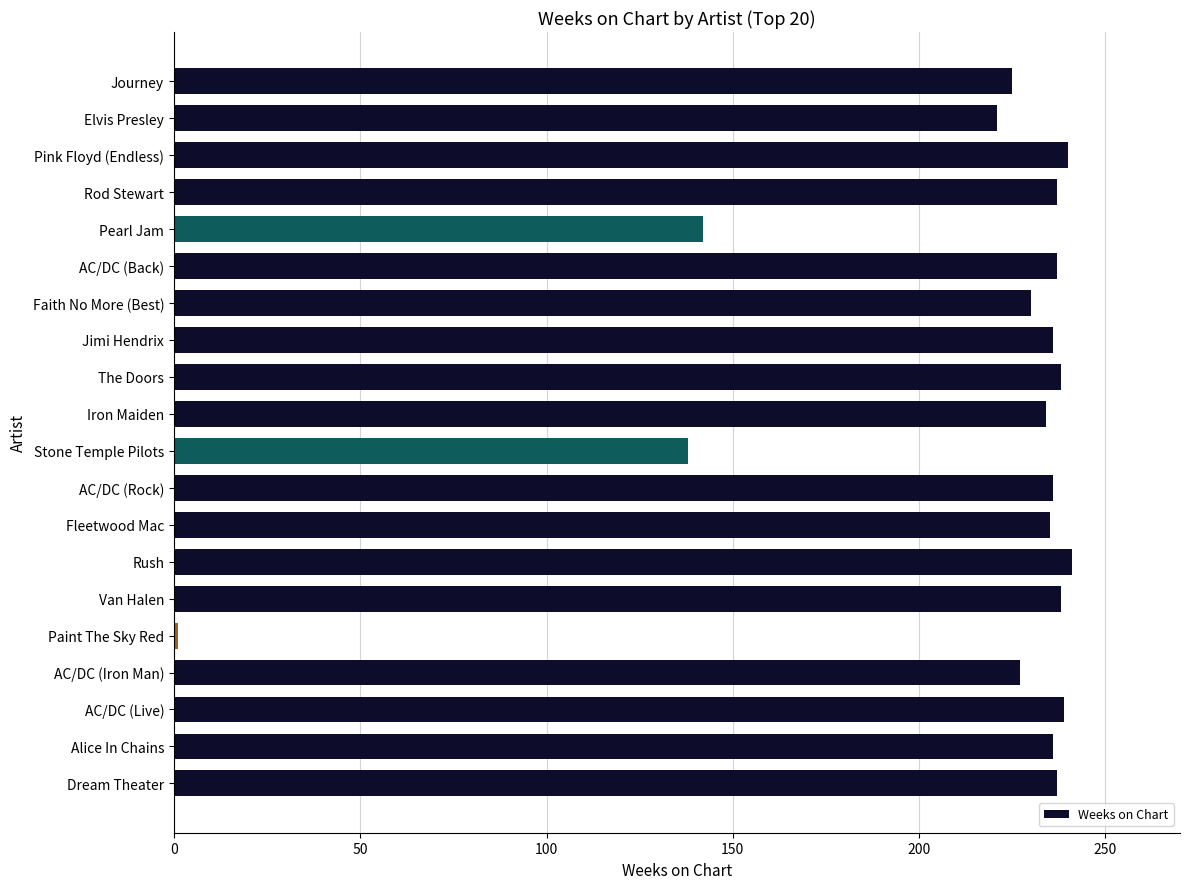

What is the maximum value shown in the chart?

241